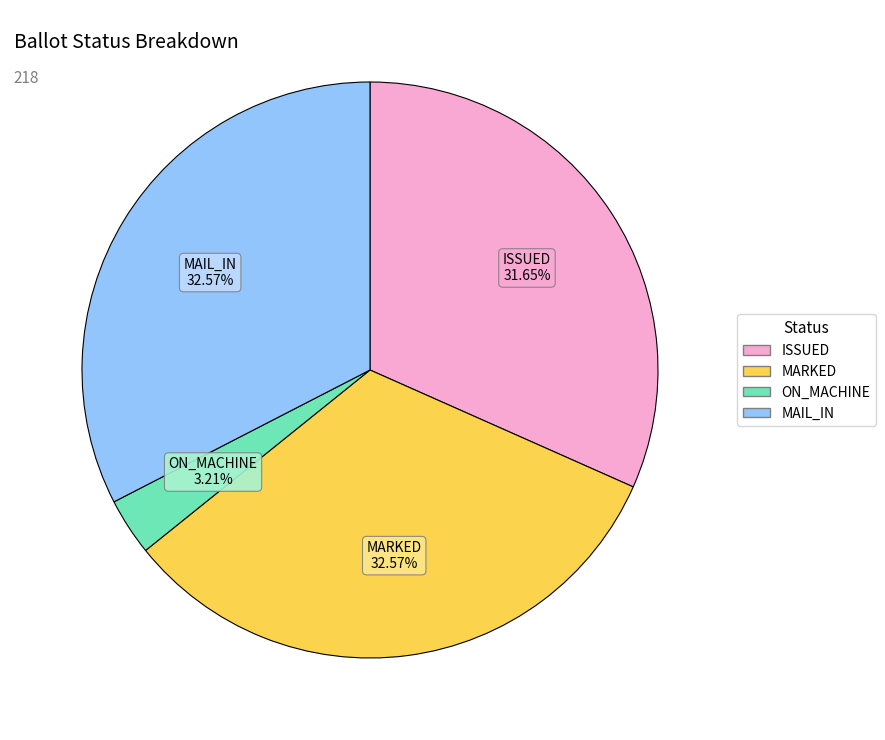

To the nearest percent, what is the average slice percentage?

25%